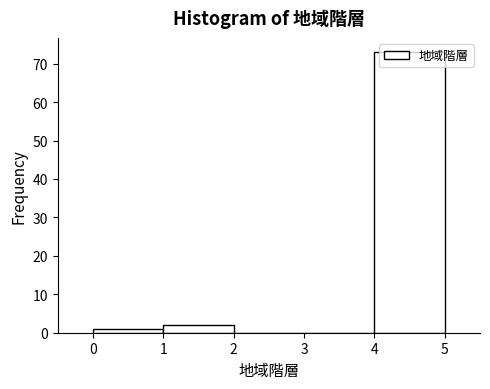

How tall is the bar that spans 1 to 2 on the x-axis? The values are not printed on the chart, so give them approximately, as read against the axis.

2